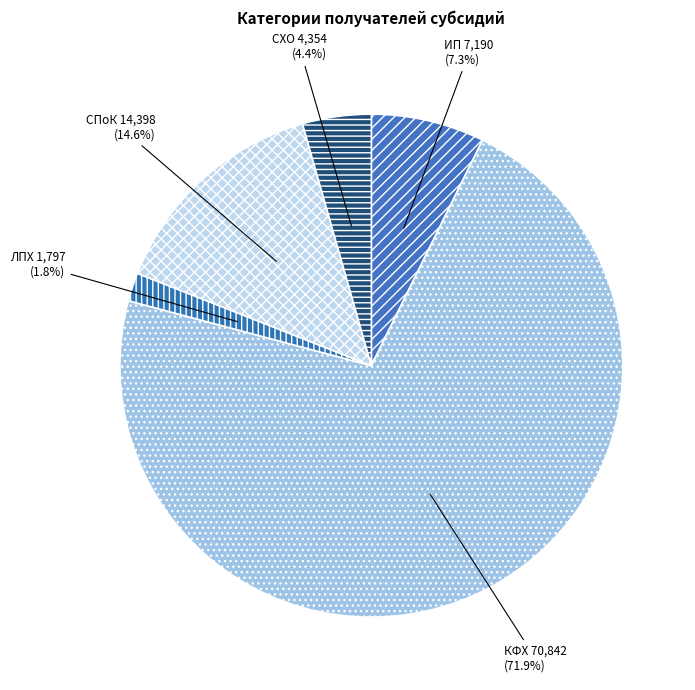

Combined, do СПоК and ИП account for over 50%?

No